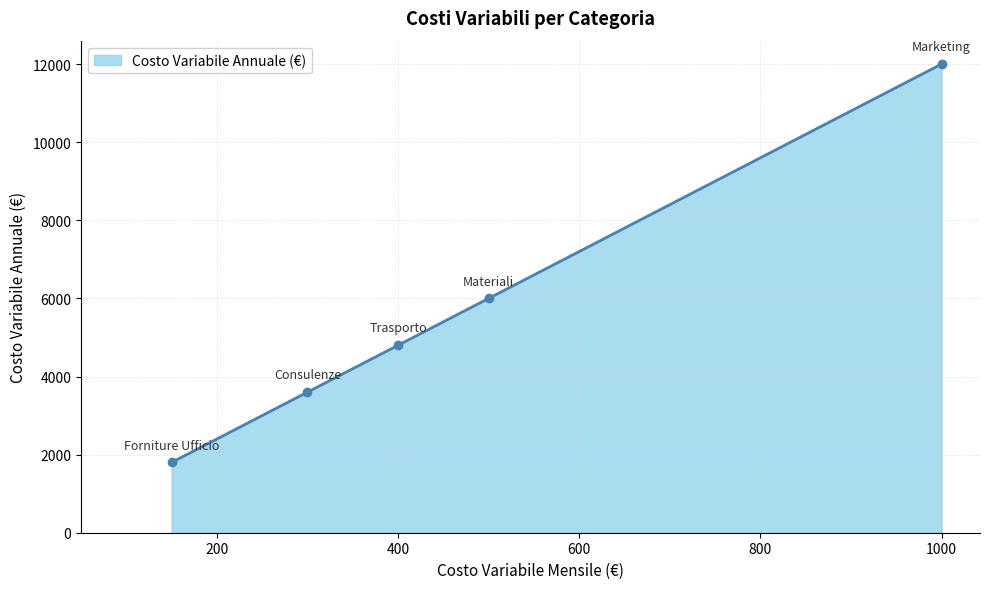

What is the sum of all values?

28200